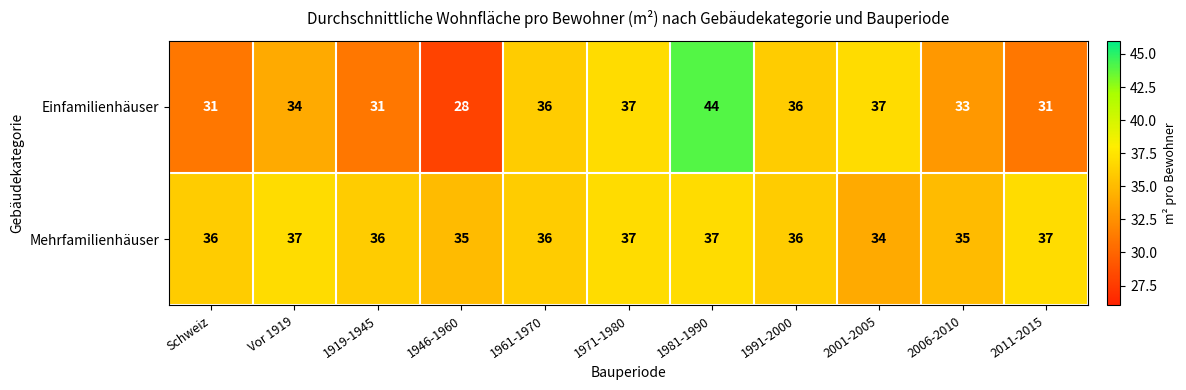

Rank the series by their average value, from highest to lowest.

Mehrfamilienhäuser, Einfamilienhäuser